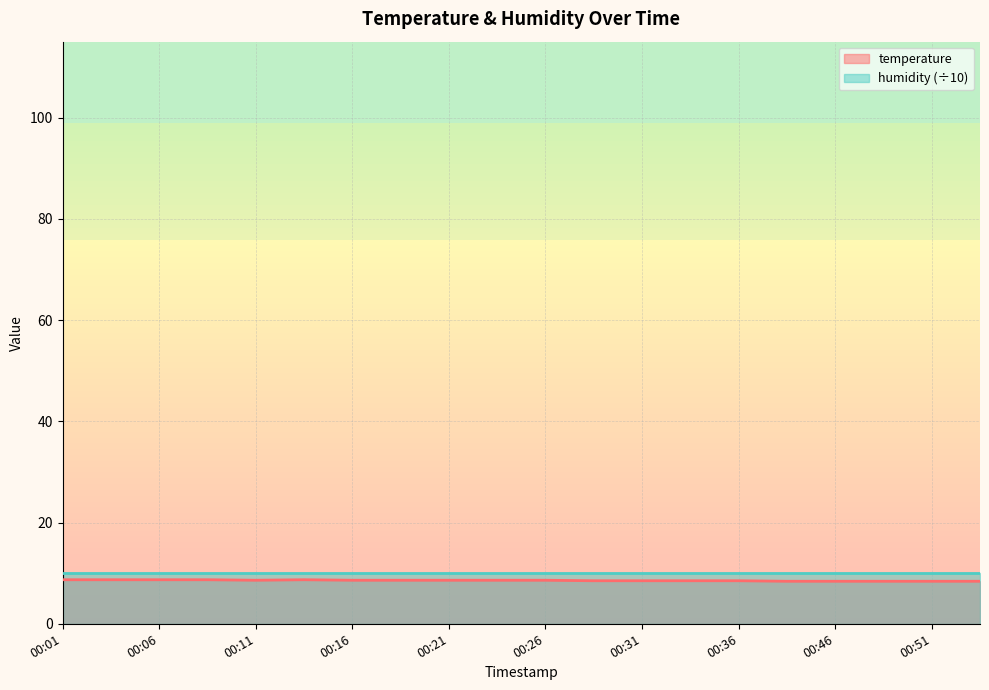

What is the change in value from 00:14 to 00:16?

-0.1